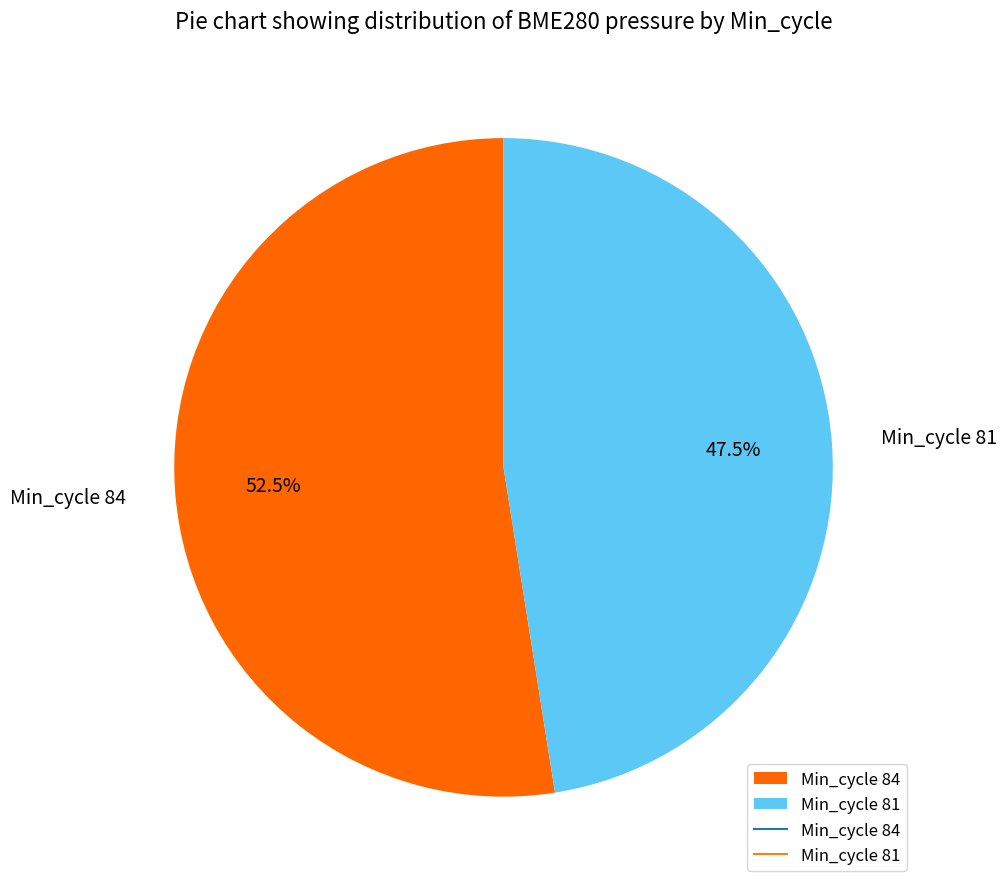

What is the ratio of the value at Min_cycle 84 to the value at Min_cycle 81?

1.1